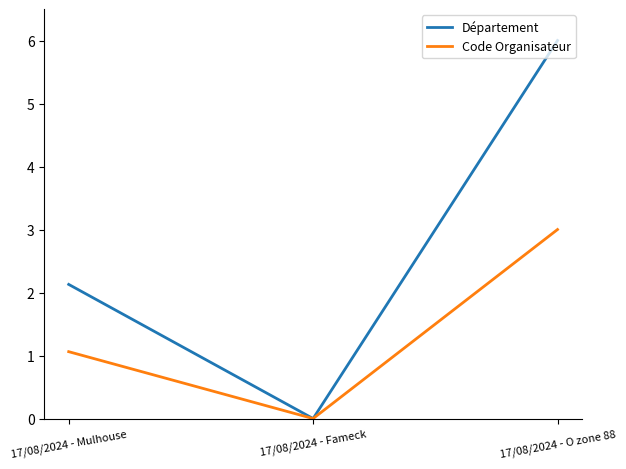

Reading left to right, transcribe all the data shown in this chart.

Département: 2.1	0.0	6.0
Code Organisateur: 1.1	0.0	3.0